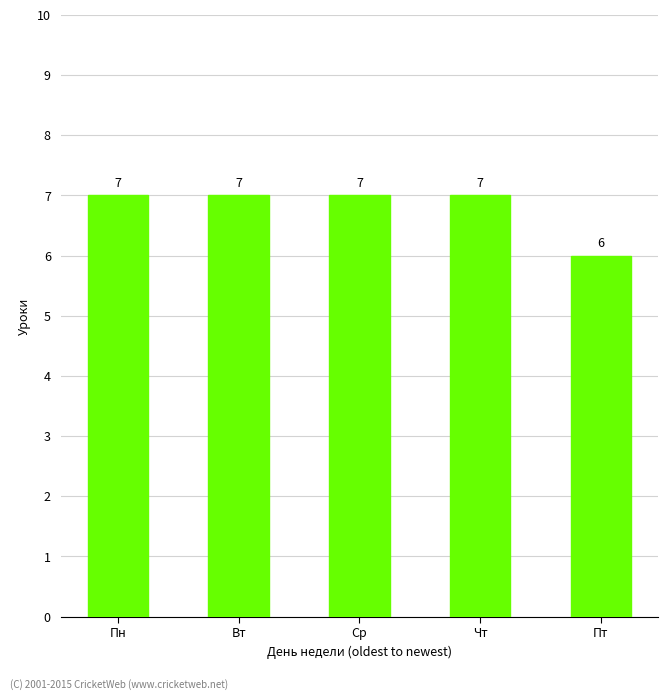

What value does the data have at Пн?

7